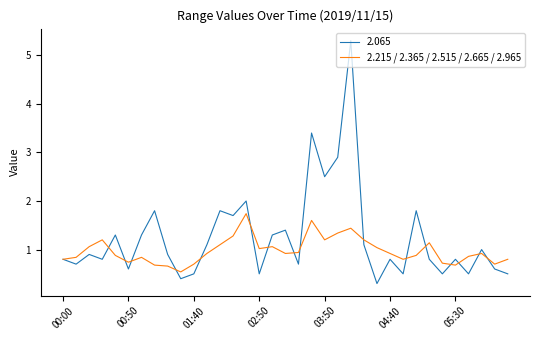

Which series has the largest range (max minus min)?

2.065